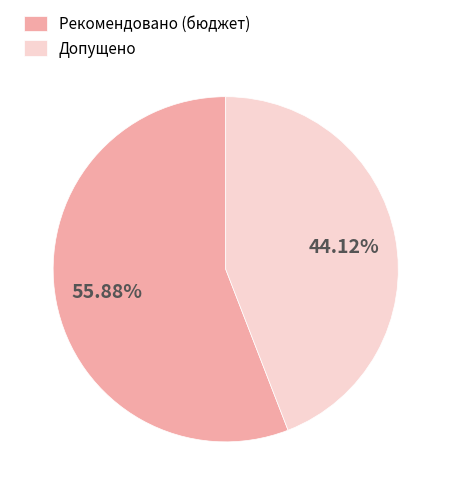

Is it true that Рекомендовано (бюджет) is 34% of the pie?

False